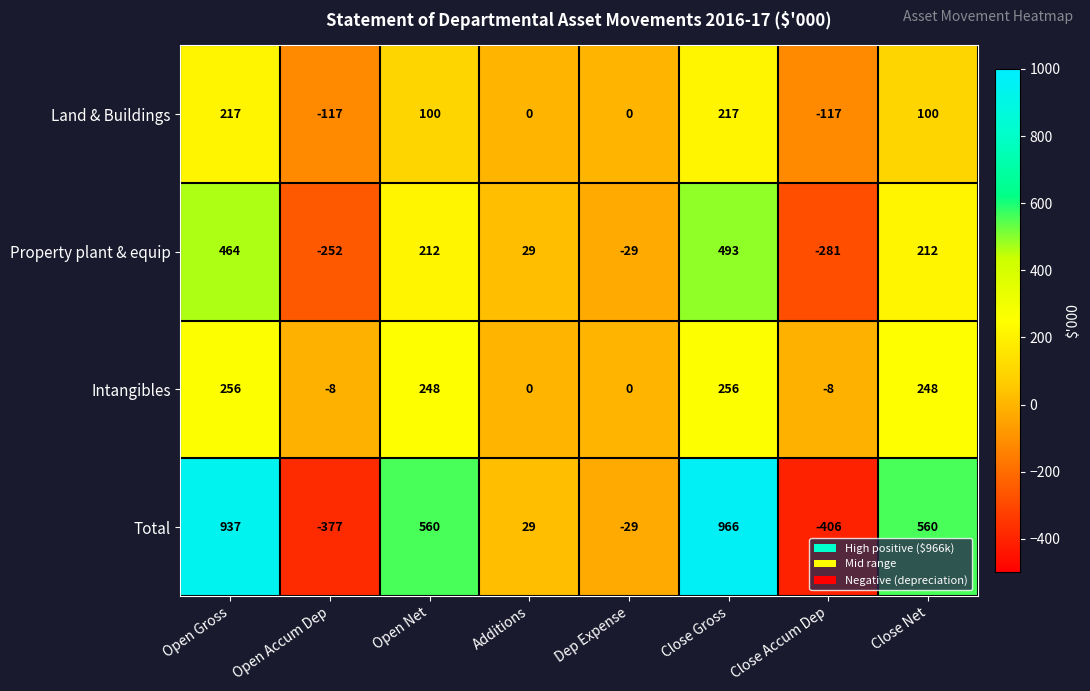

What is the total value across all series at Open Accum Dep?

-754